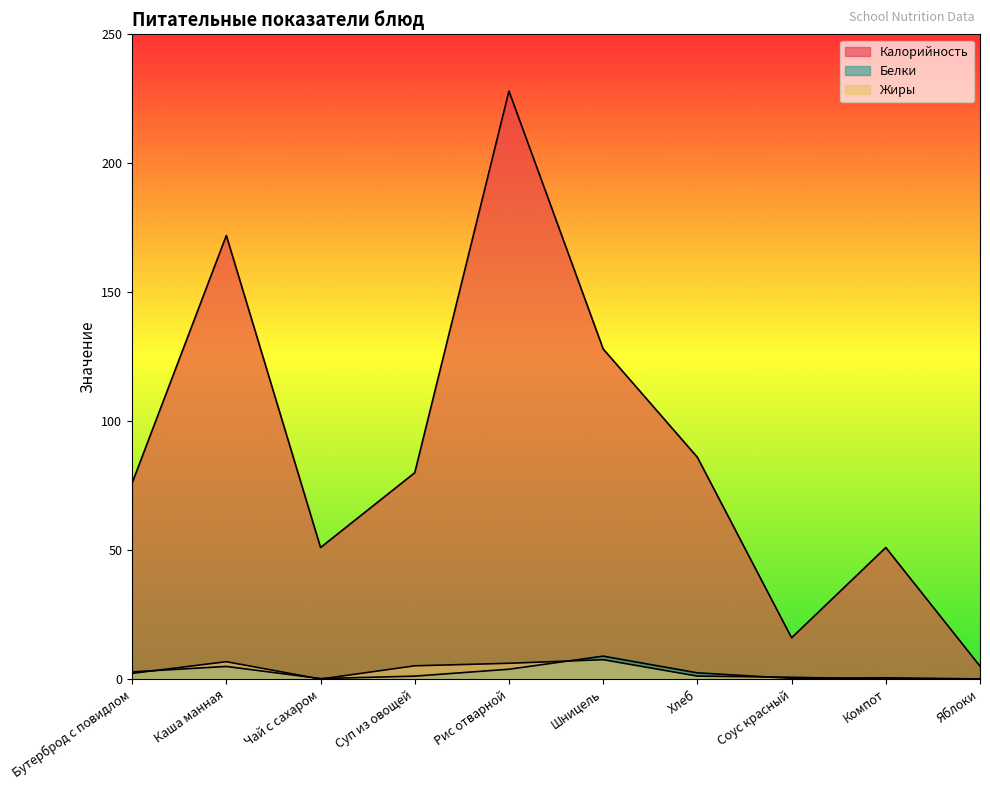

The value of Белки at Суп из овощей is 0.4. True or false?

False